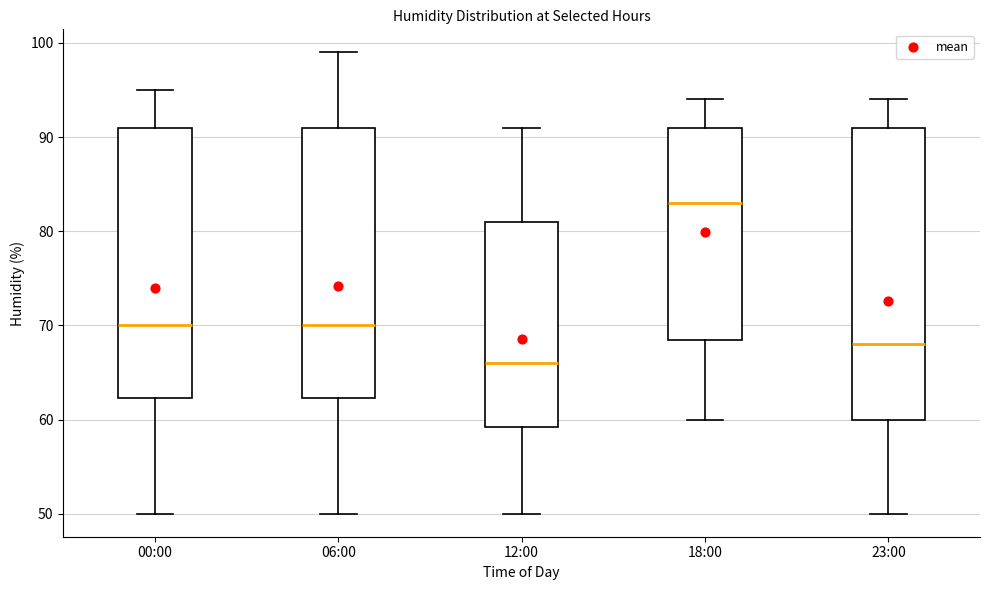

Where does the lower whisker of the box for 12:00 end on the y-axis? The values are not printed on the chart, so give them approximately, as read against the axis.

50